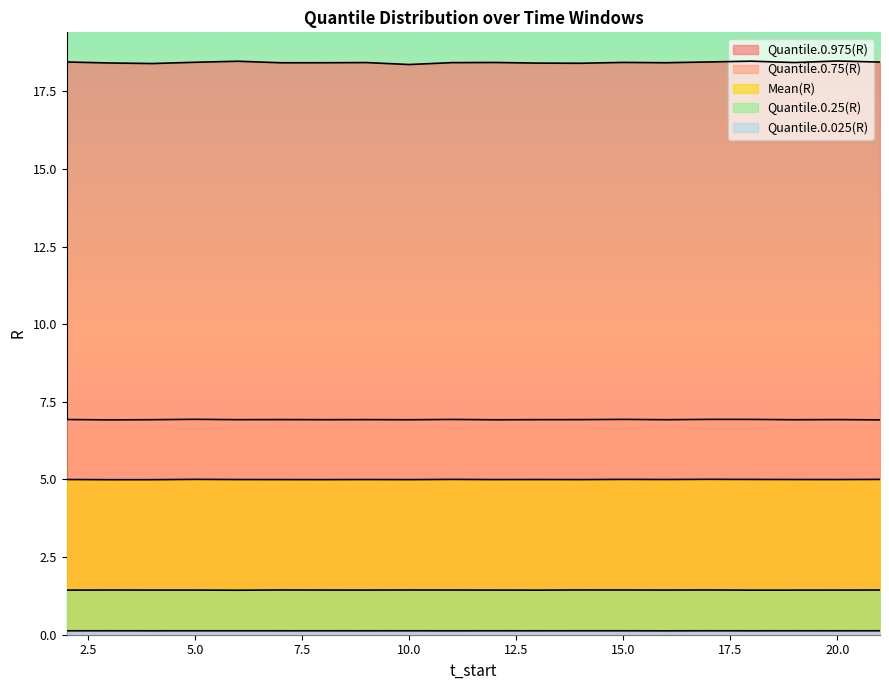

List the labels in order of Quantile.0.75(R) value, smallest first.

3, 21, 12, 10, 19, 4, 16, 8, 6, 13, 14, 9, 20, 7, 2, 11, 18, 15, 17, 5